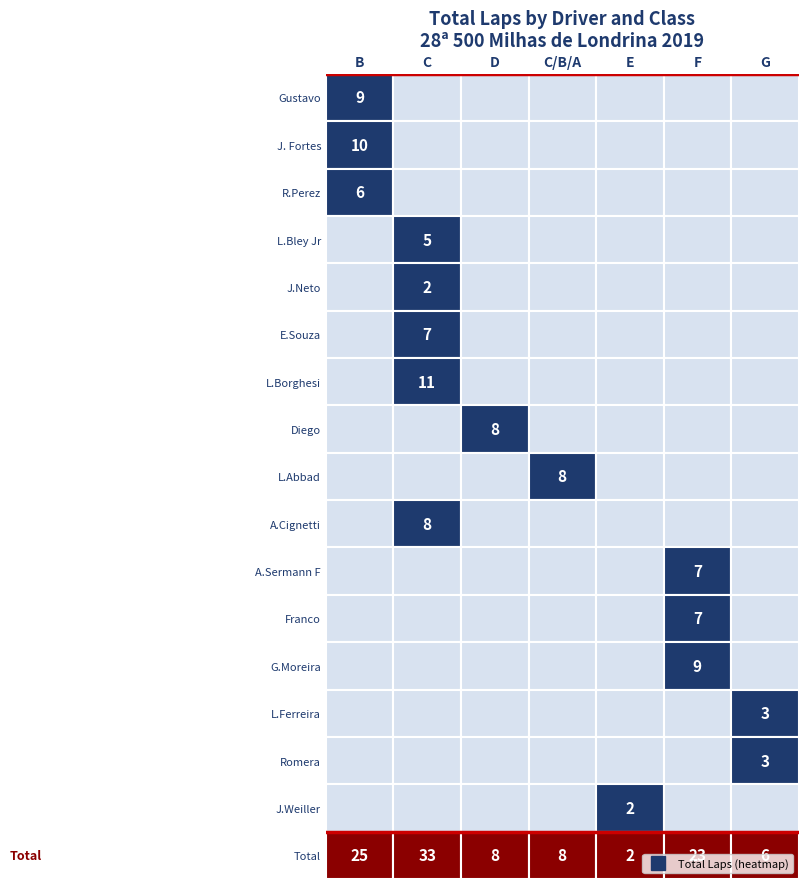

At which label does R.Perez reach its minimum?

B